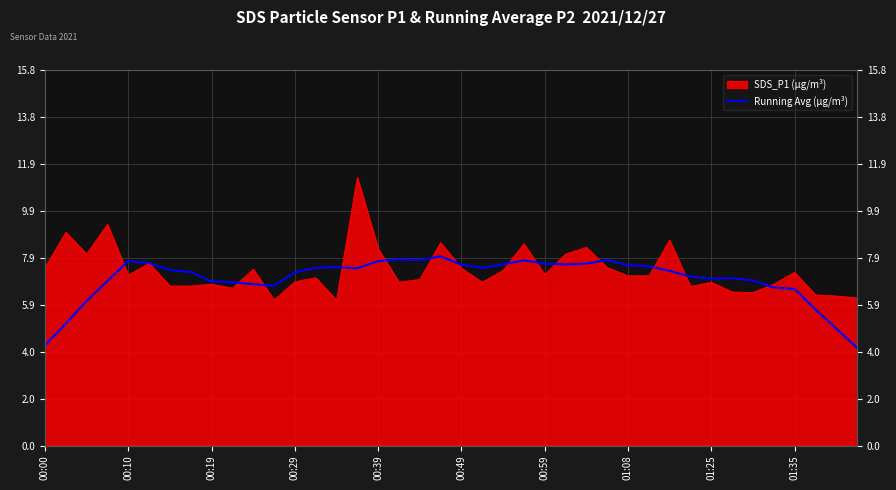

What is the difference between the values at 18 and 20?

0.2